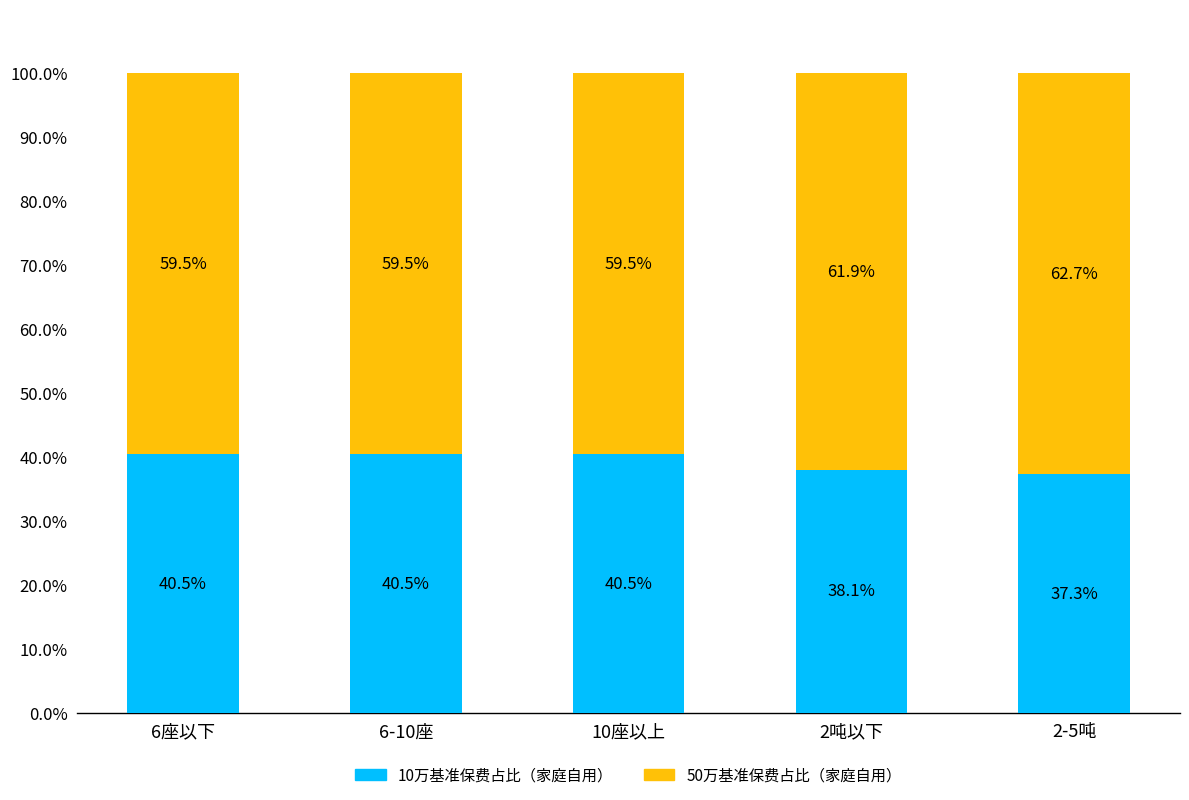

What is the total value across all series at 6-10座?

100.0